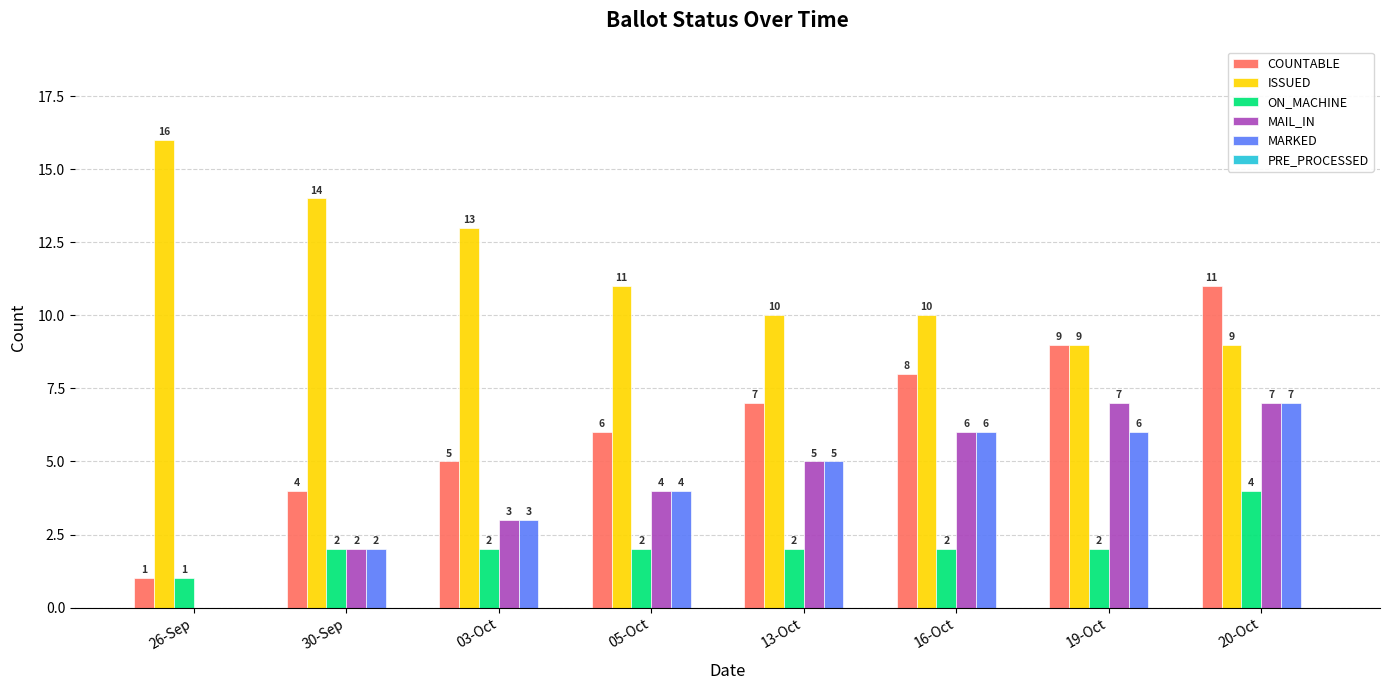

Which series has the largest total across all categories?

ISSUED